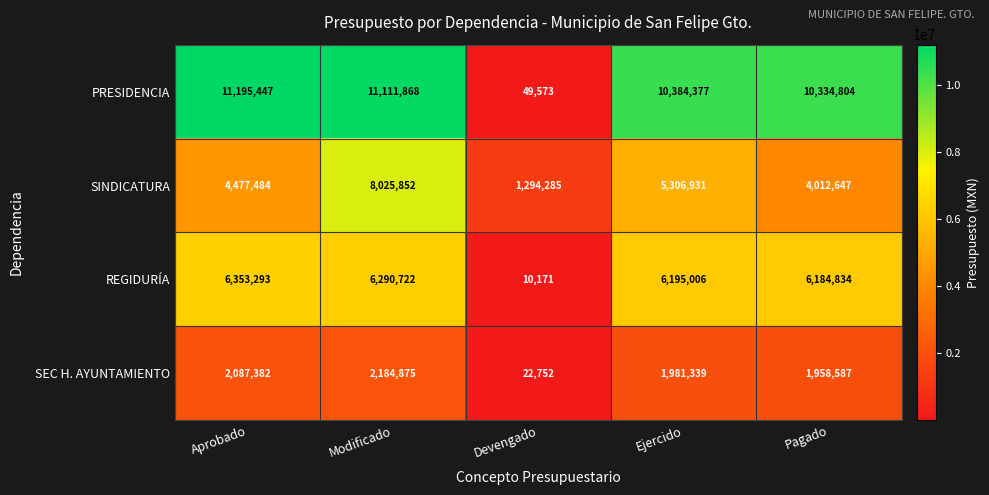

The value of SEC H. AYUNTAMIENTO at Devengado is 22752. True or false?

True